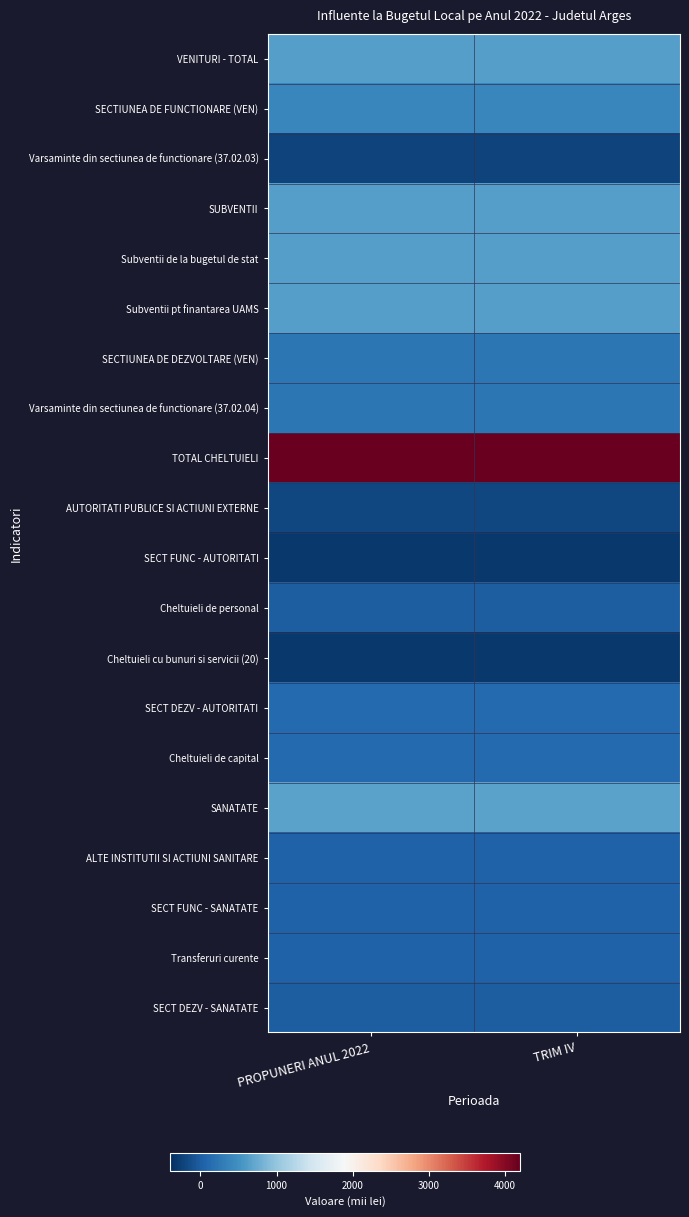

How many categories are shown in the chart?

2